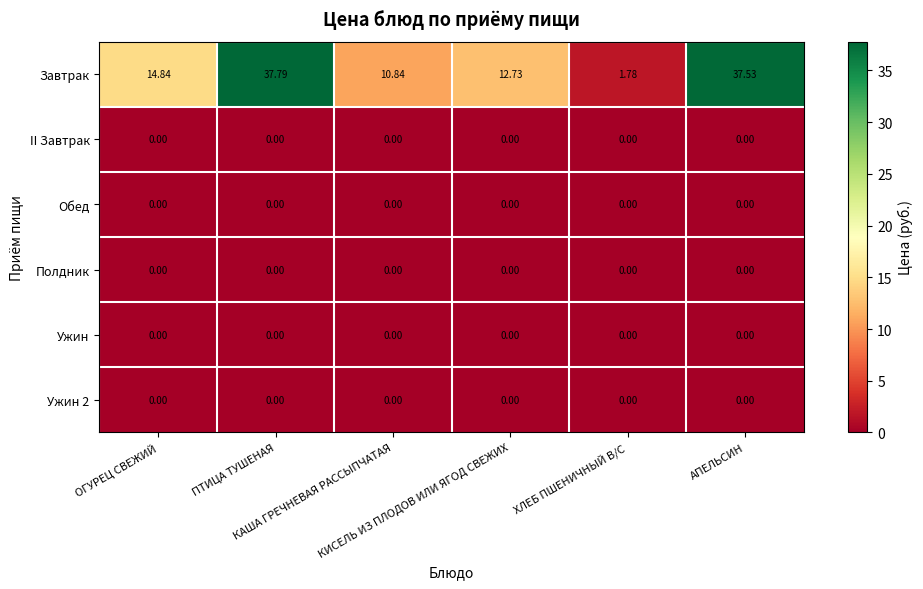

At which category is the sum across all series the highest?

ПТИЦА ТУШЕНАЯ